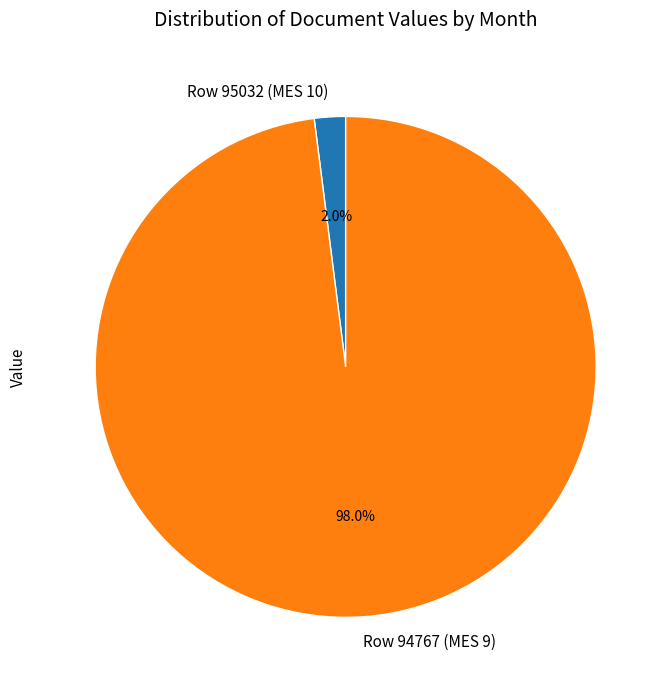

Which category has the smallest portion of the pie?

Row 95032 (MES 10)